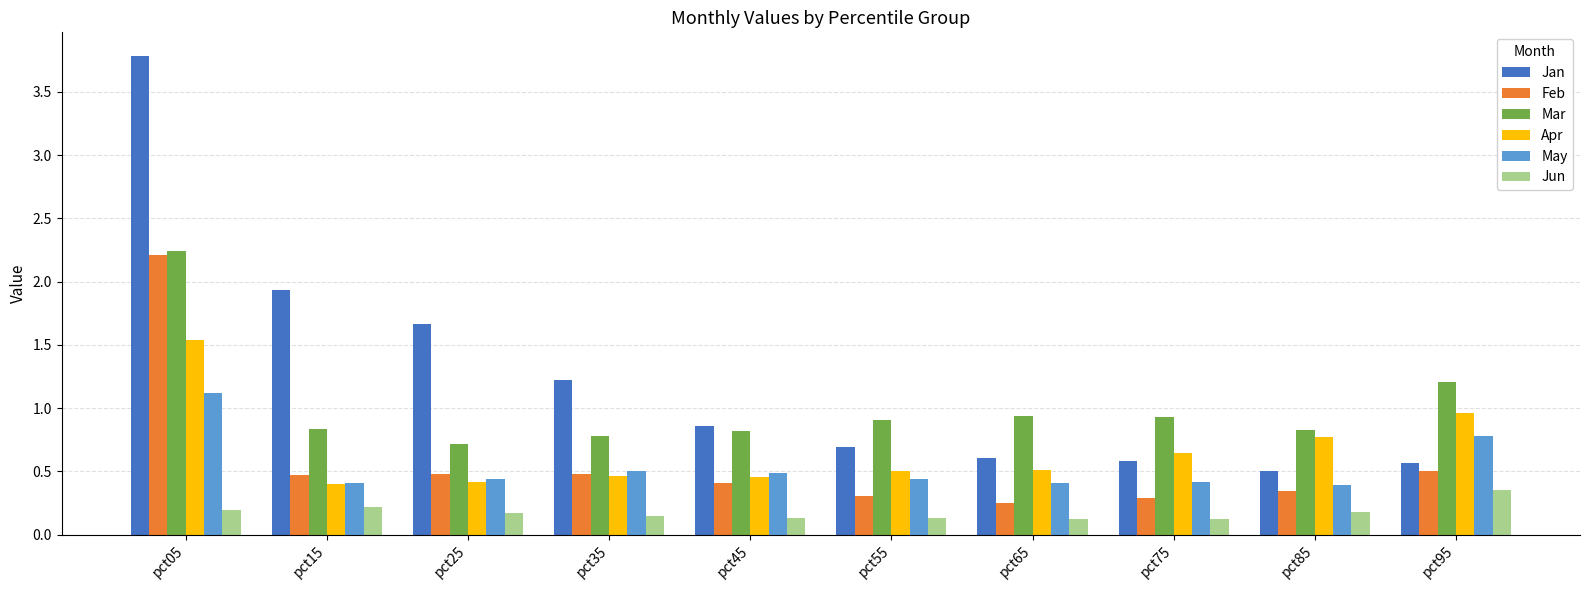

Is the value of Feb at pct75 greater than the value of May at pct45?

No